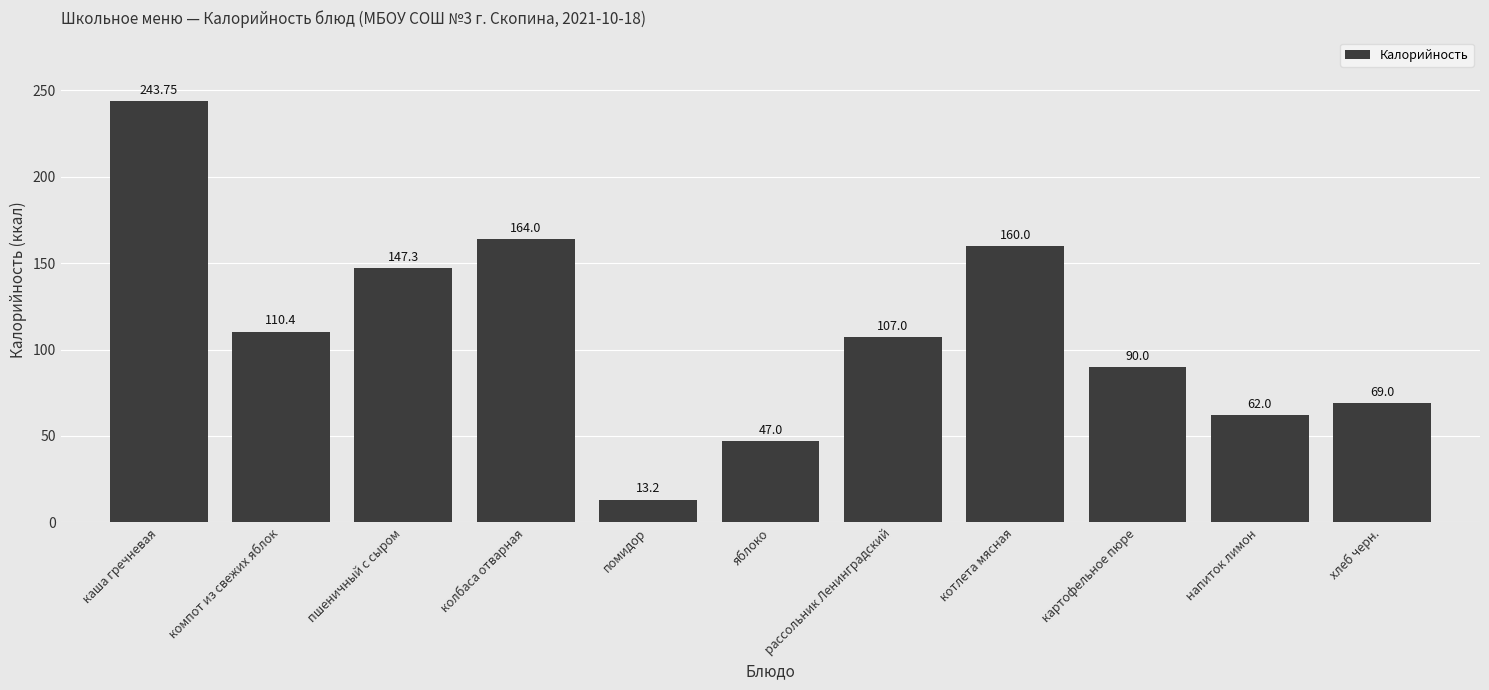

What is the maximum value shown in the chart?

243.8